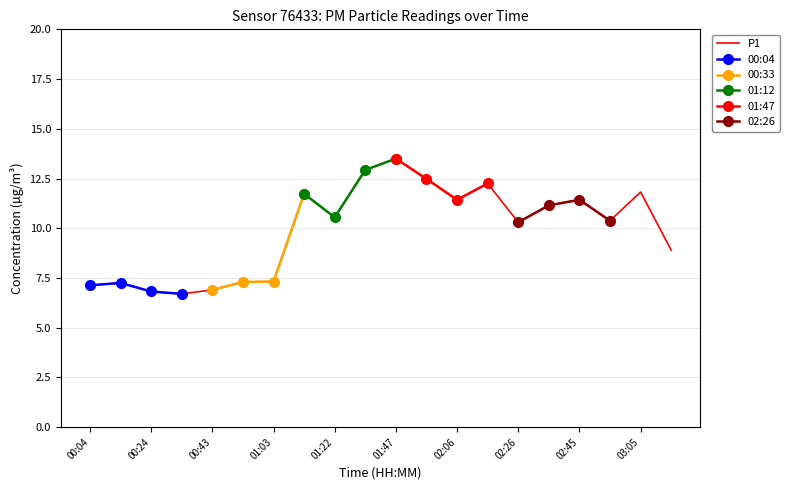

What is the value of the 7th point from the left?

7.3